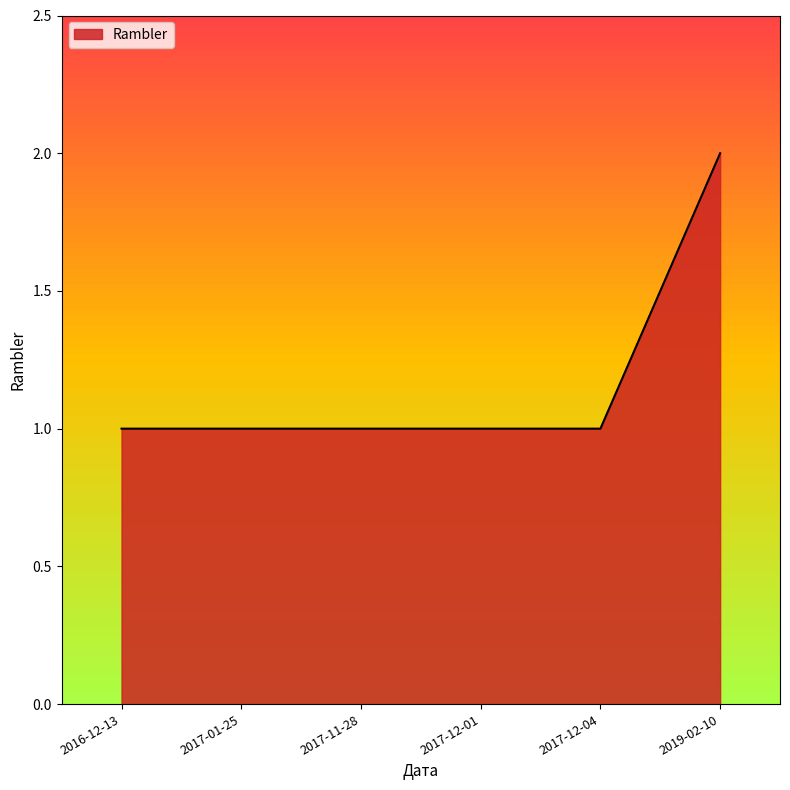

Which label corresponds to the largest value in the chart?

2019-02-10